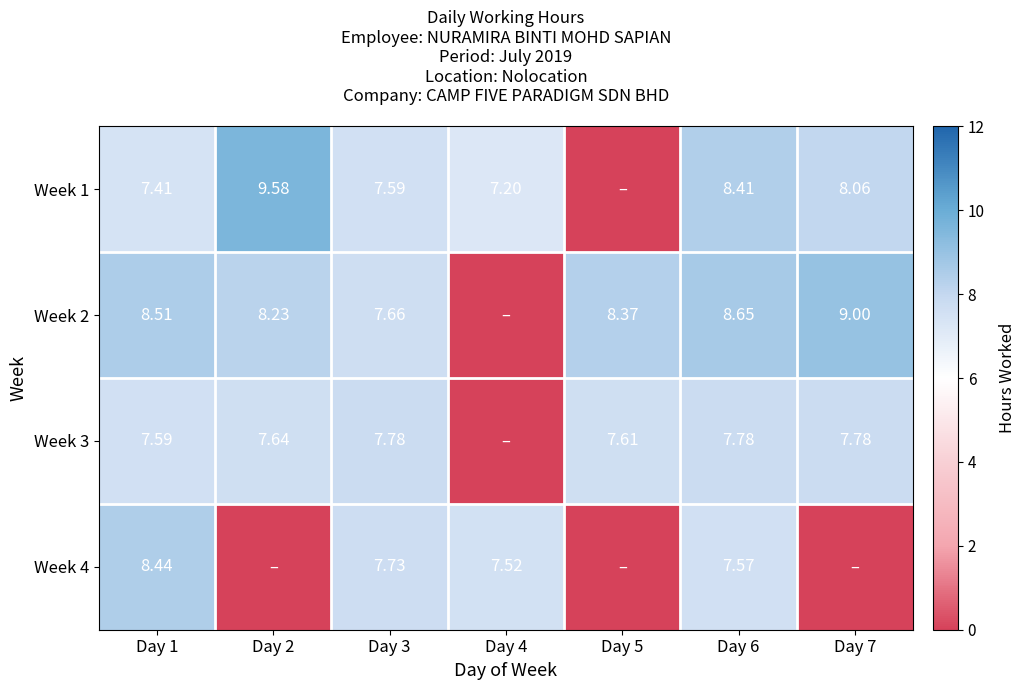

At which label is Week 1 closest to 4?

Day 4